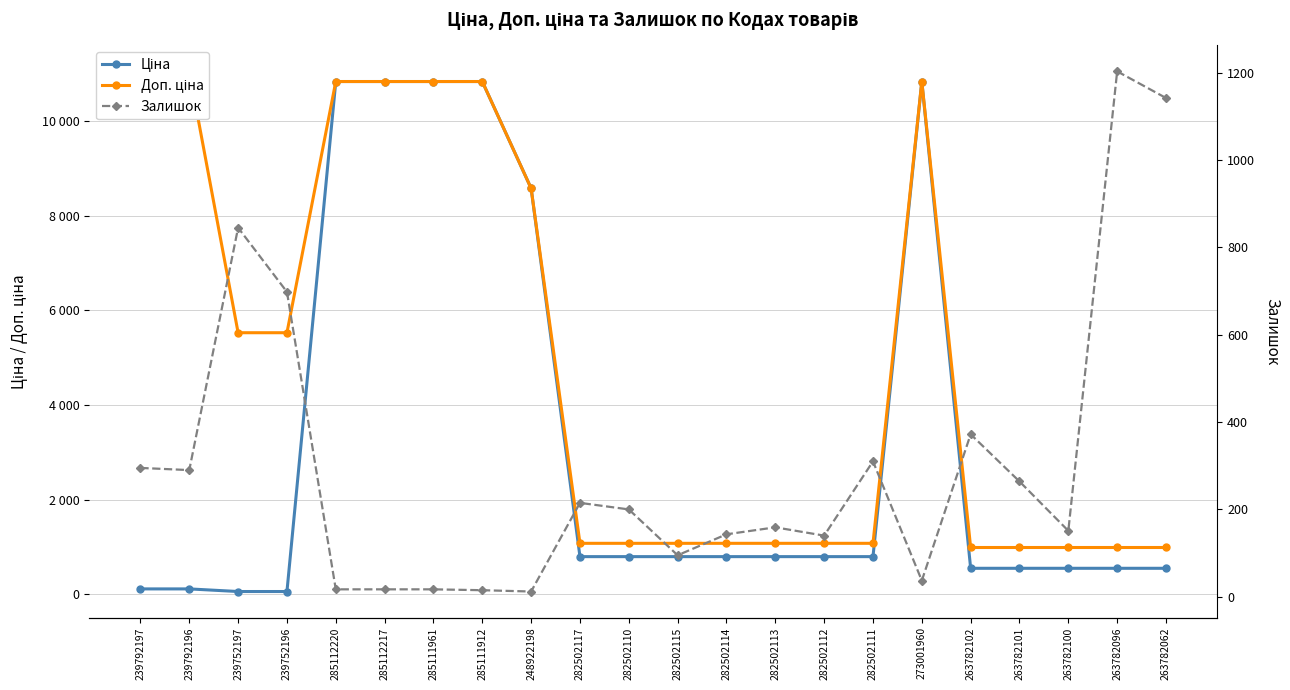

The Ціна series shows 478.9 at 282502110. True or false?

False